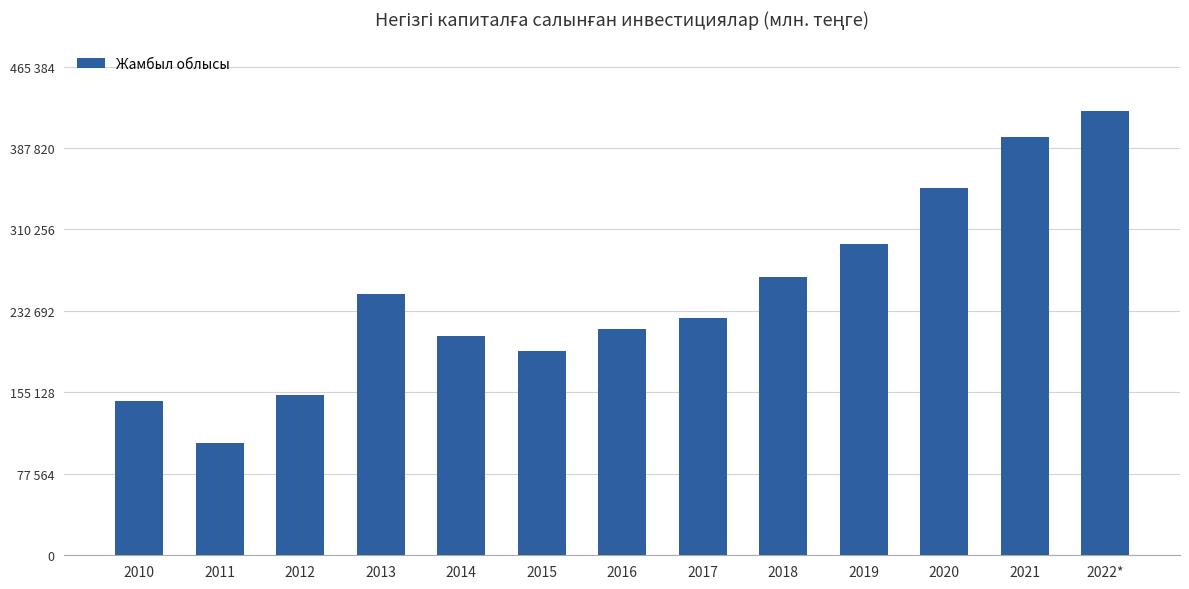

Does the chart contain any negative values?

No